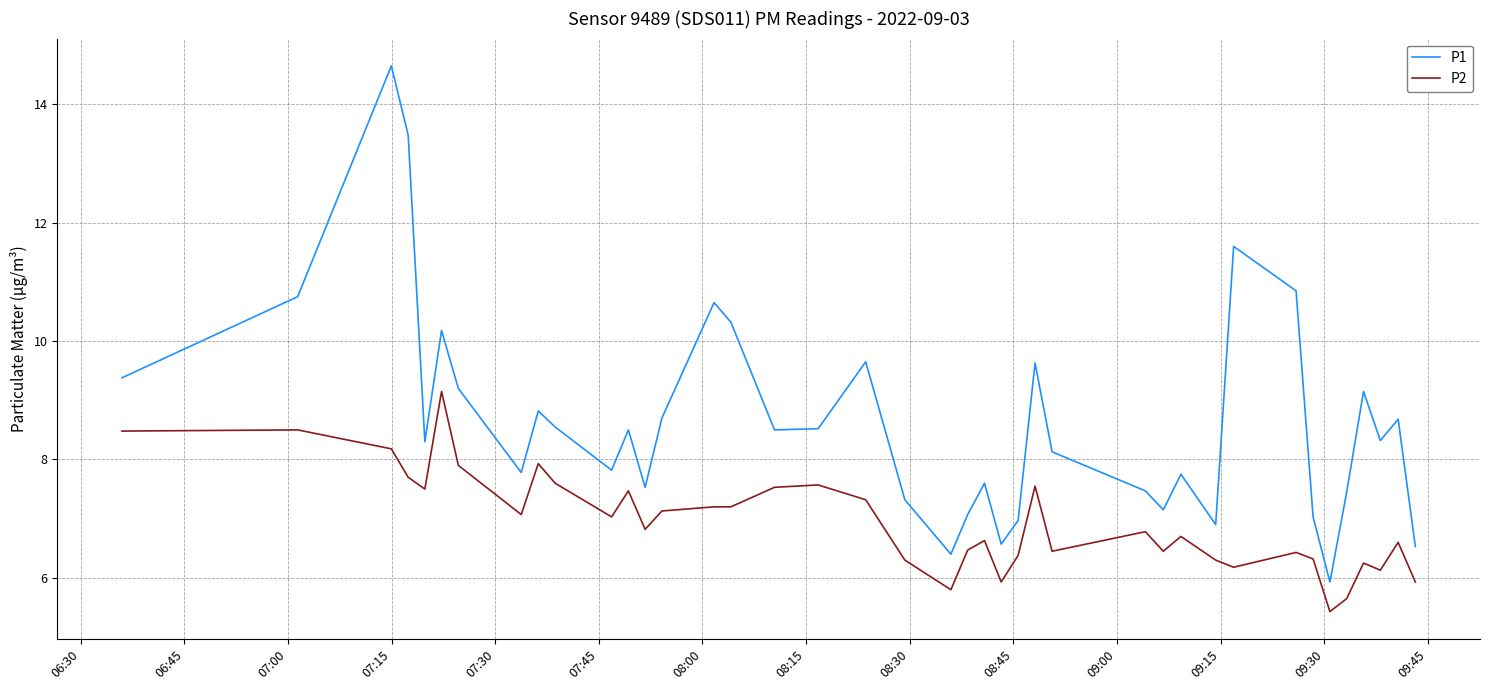

Which series has the largest total across all categories?

P1